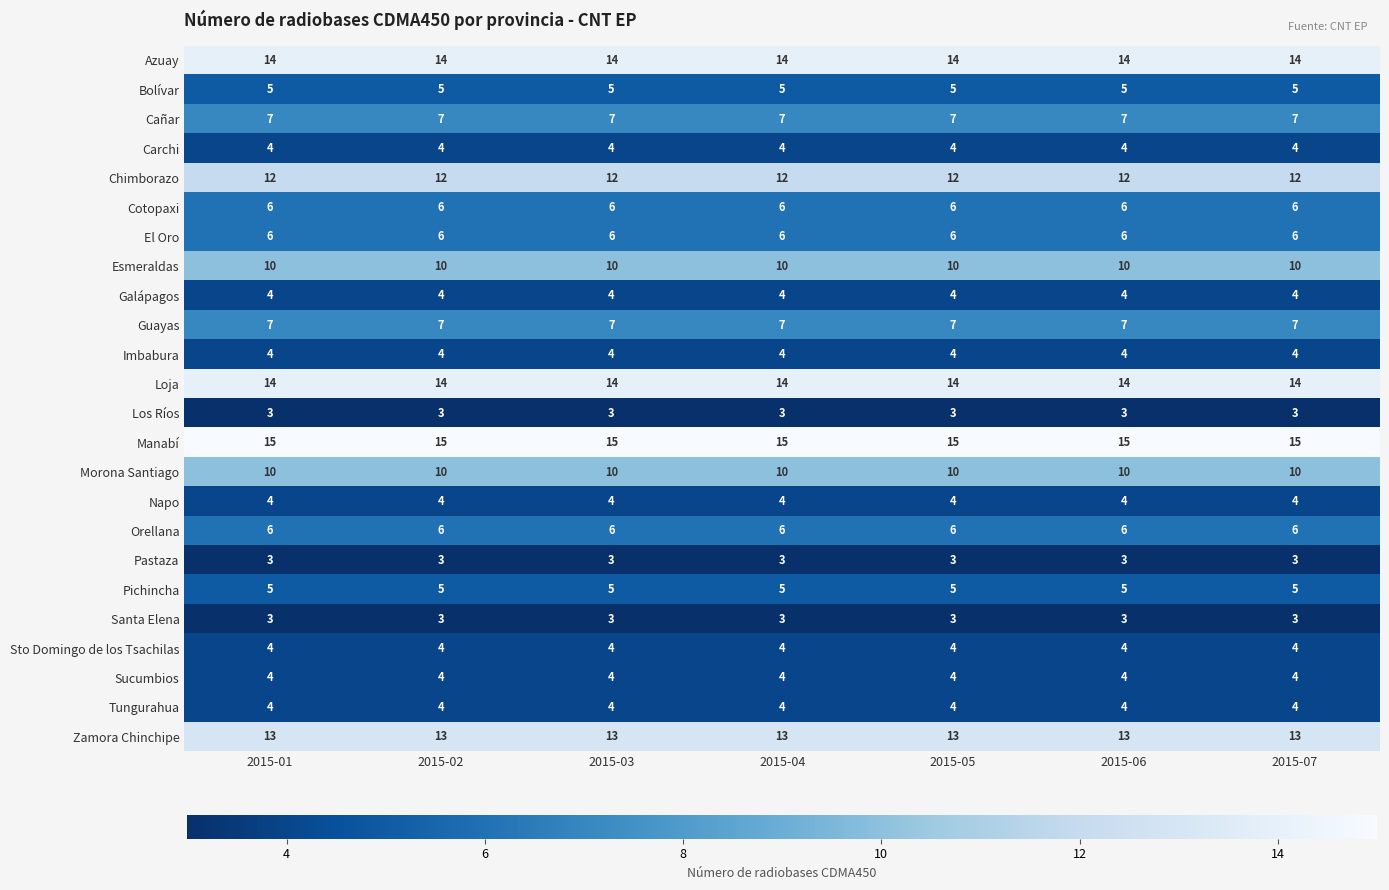

What is the lowest value of the Morona Santiago series?

10